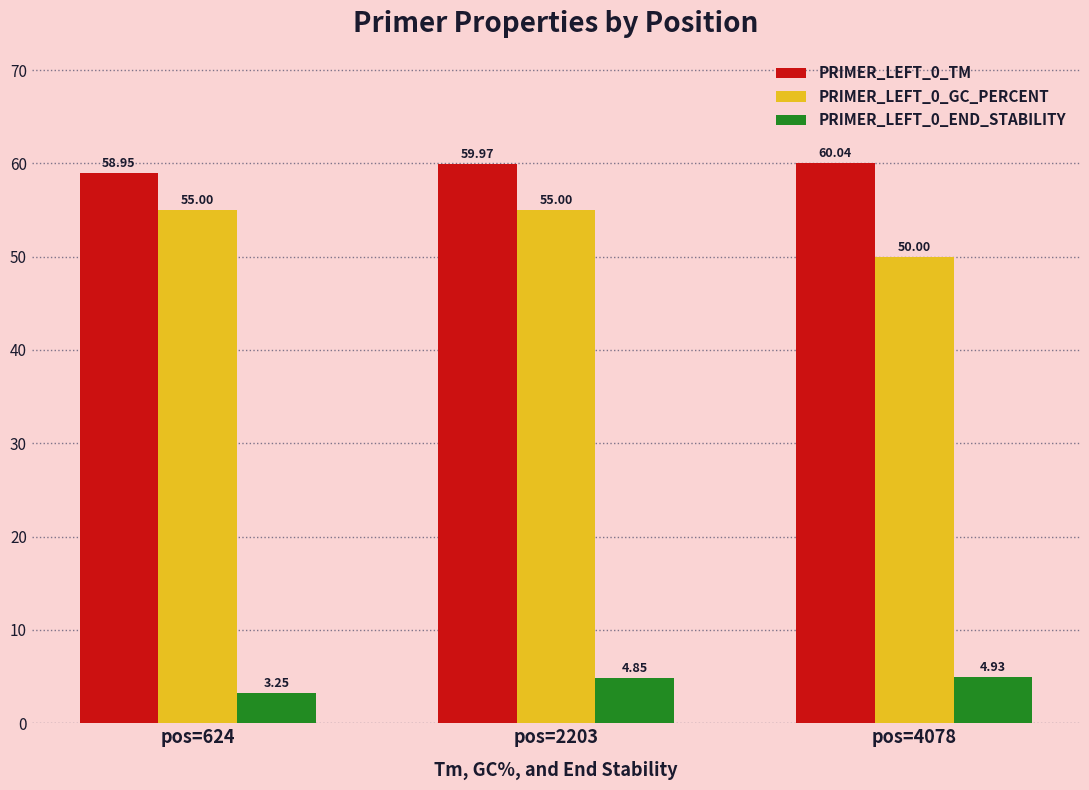

Rank the categories by PRIMER_LEFT_0_TM value from highest to lowest.

pos=4078, pos=2203, pos=624